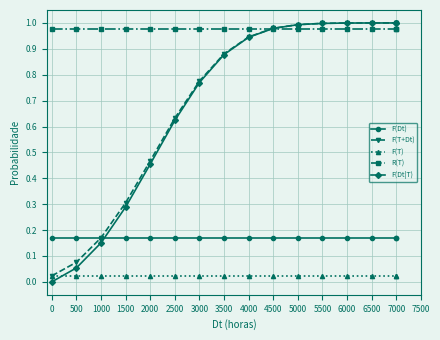

True or false: R(T) and F(Dt) intersect in this chart.

False